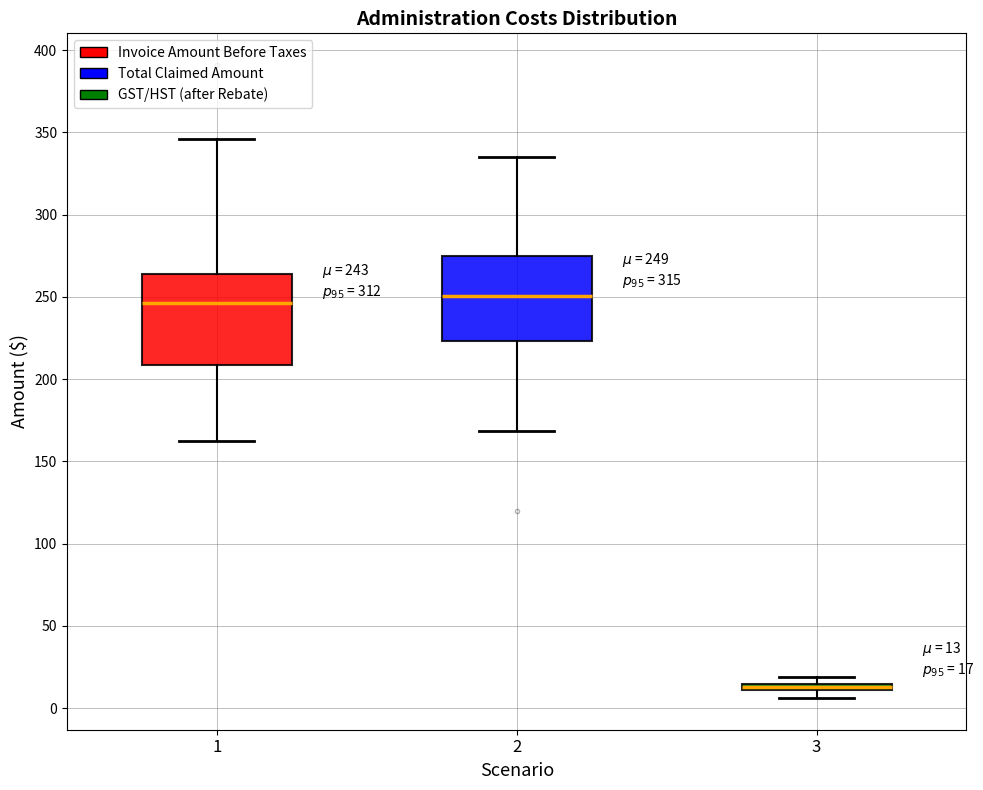

Which box has the lowest median line?

3